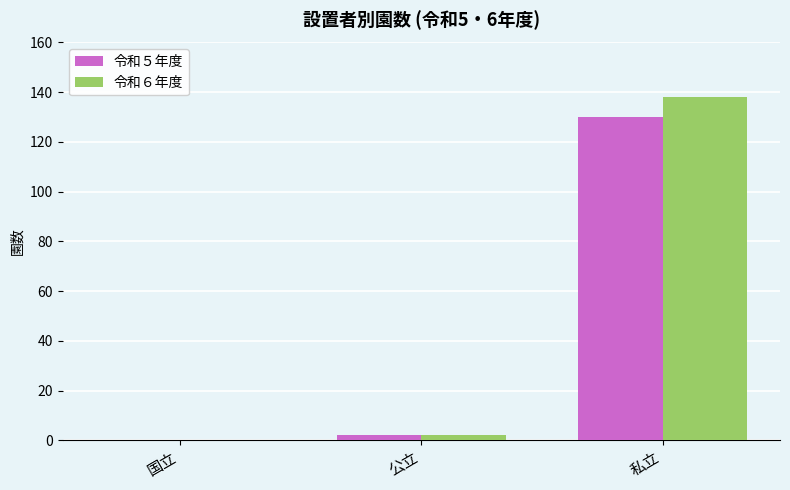

Which series has the largest total across all categories?

令和６年度